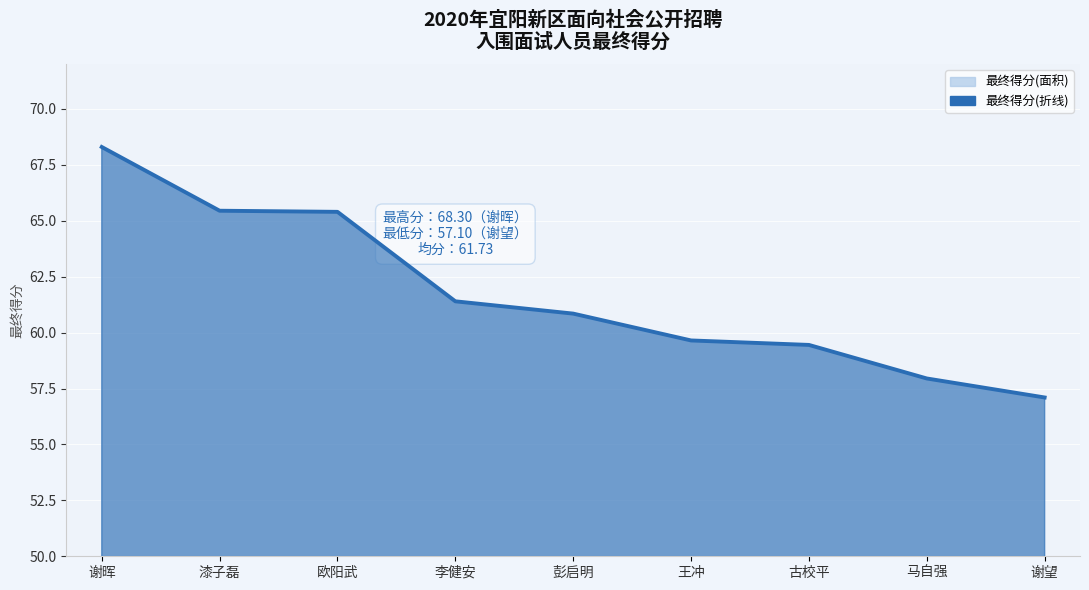

What is the difference between the second highest and second lowest values?

7.5